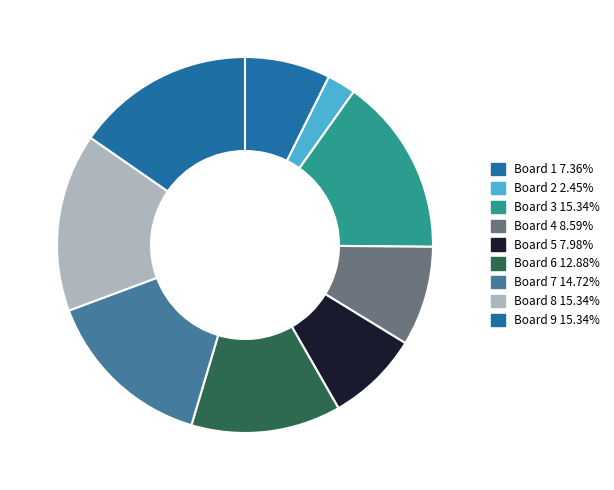

Is there any slice that represents more than half of the pie?

No